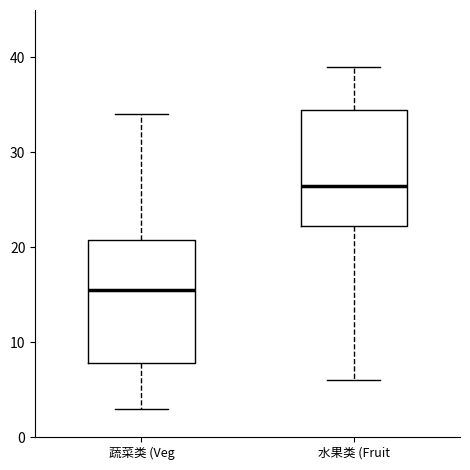

Where is the lower edge of the box for 蔬菜类 (Veg on the y-axis? The values are not printed on the chart, so give them approximately, as read against the axis.

8